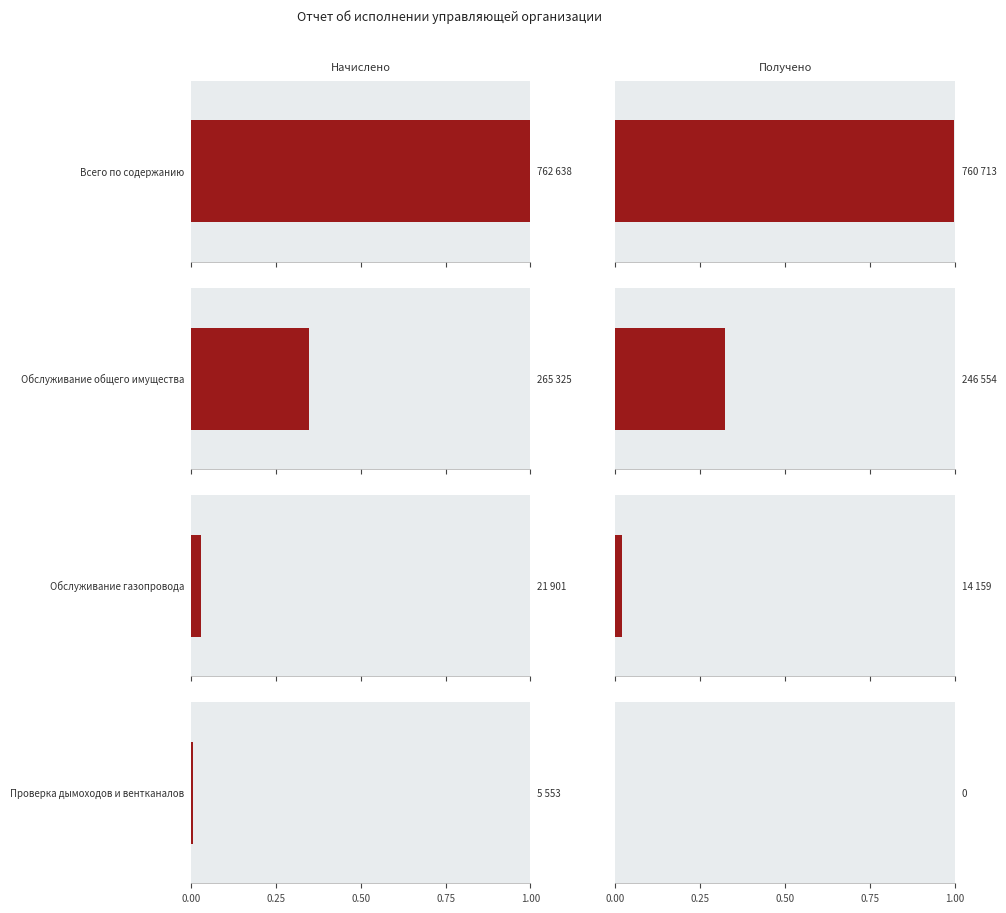

Between Обслуживание газопровода and Проверка дымоходов и вентканалов, which series saw the biggest shift?

Начислено